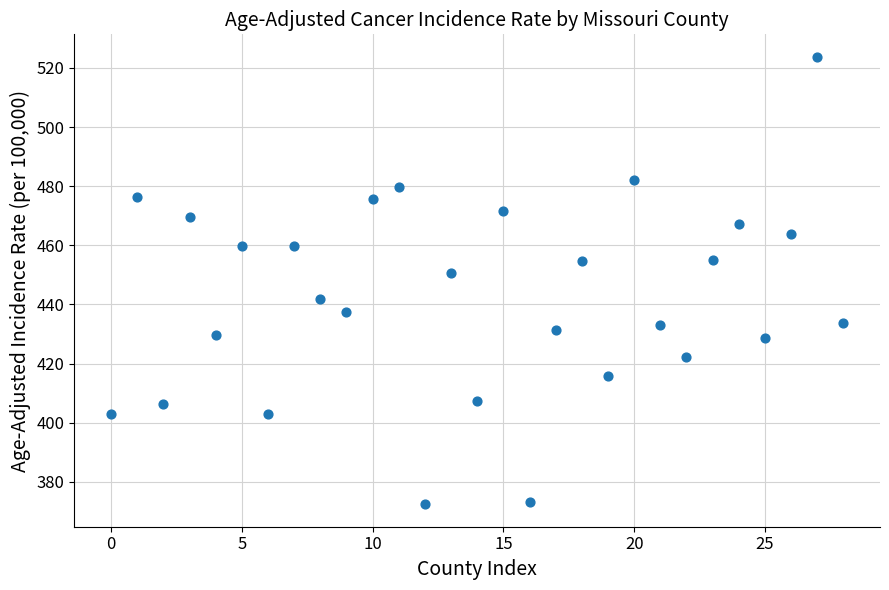

What Y value in the scatter plot is closest to 448?

450.7